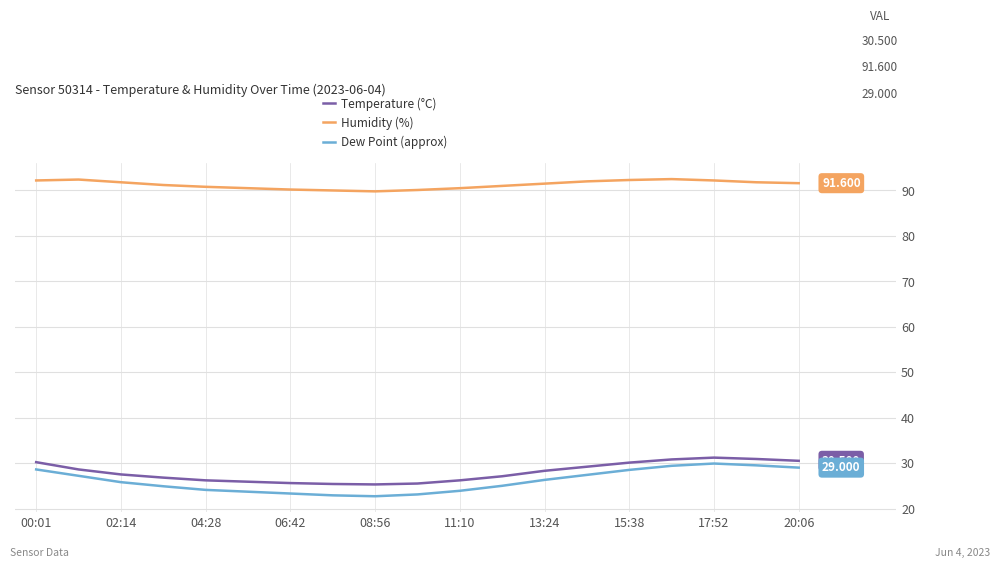

What is the minimum value shown in the chart?

22.7